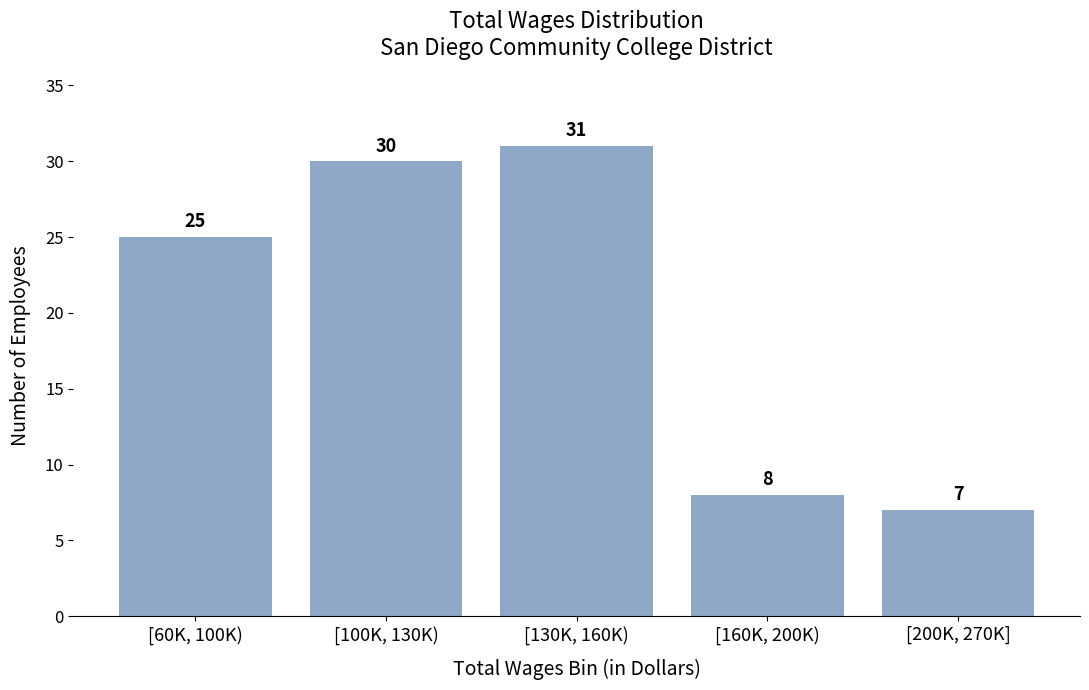

Reading left to right, extract all data points from this chart.

[60K, 100K)=25	[100K, 130K)=30	[130K, 160K)=31	[160K, 200K)=8	[200K, 270K]=7